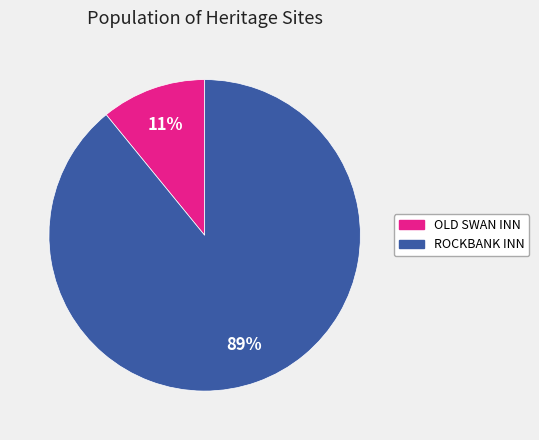

Which category has the smallest portion of the pie?

OLD SWAN INN